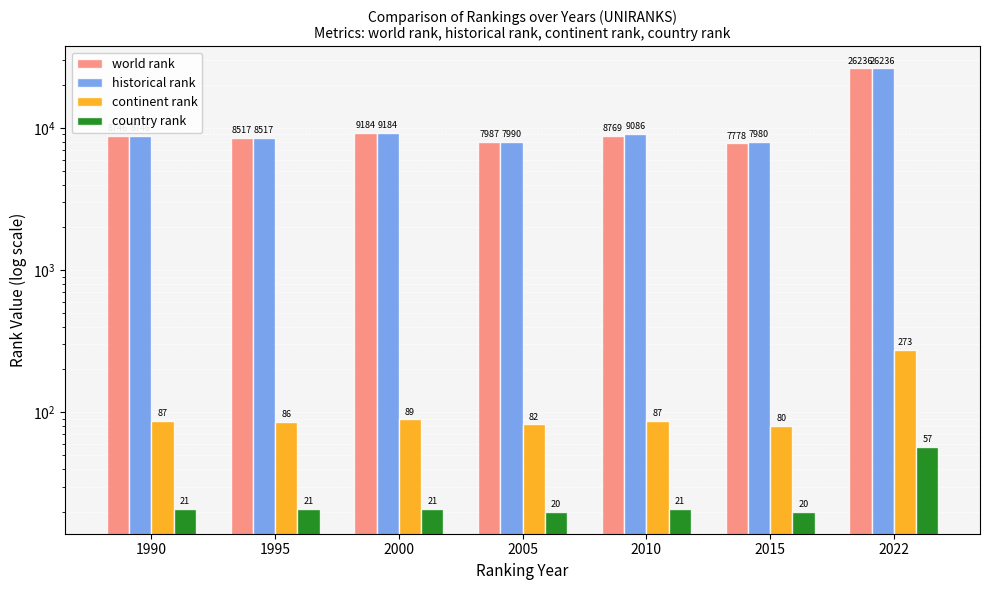

At which label is historical rank closest to 17108?

2000